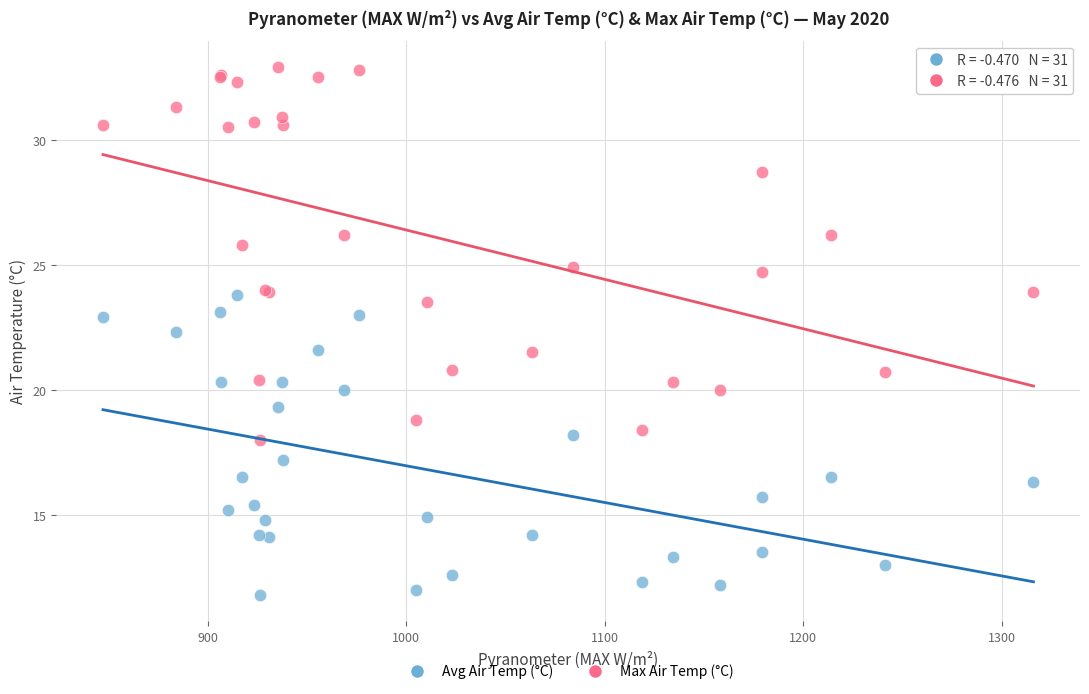

Which series reaches the maximum Y coordinate?

Max Air Temp (°C)